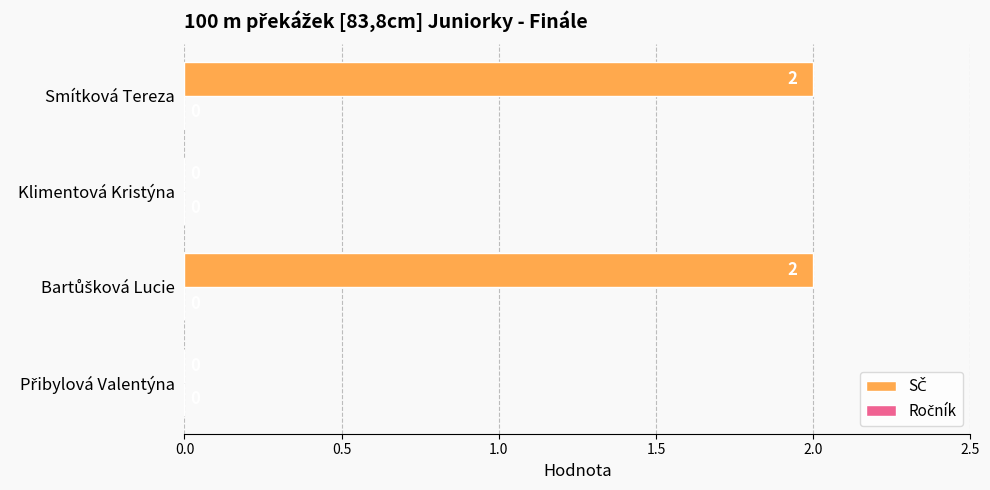

What is the sum of all values?

4